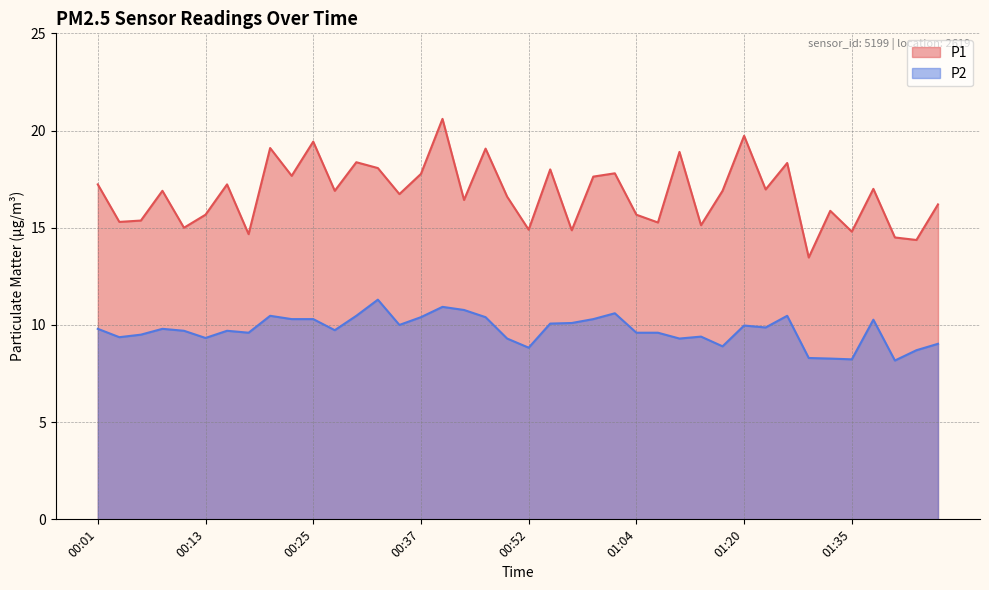

Is it true that P1 equals 23.0 at 00:01?

False